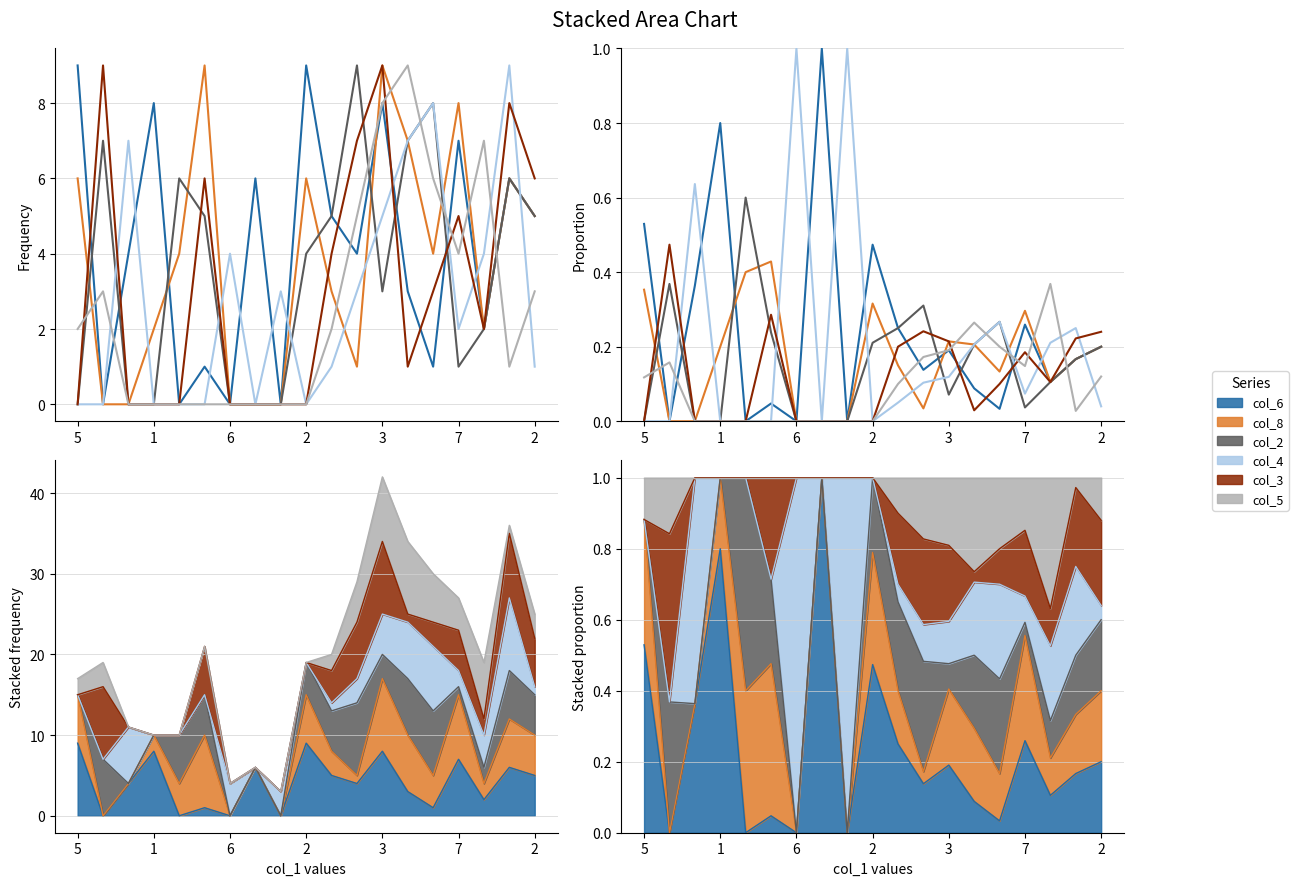

At how many categories does at least one series exceed 0?

19